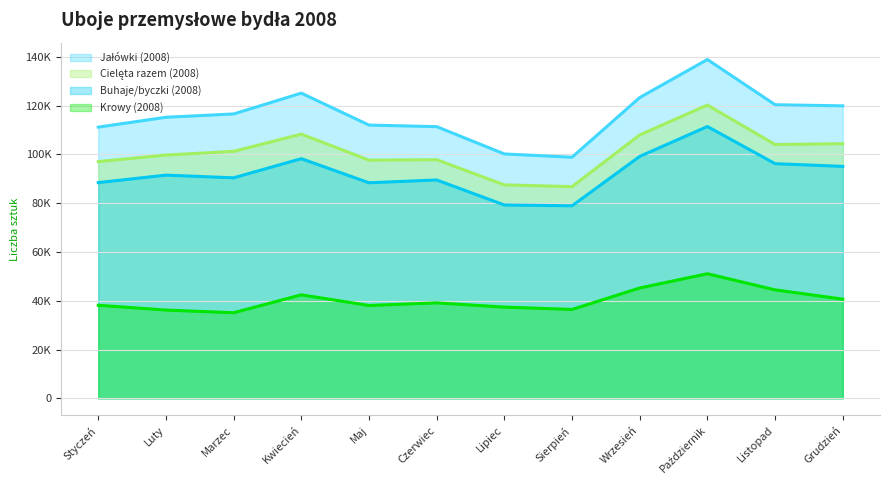

Rank the categories by Krowy (2008) (linia) value from lowest to highest.

Marzec, Luty, Sierpień, Lipiec, Maj, Styczeń, Czerwiec, Grudzień, Kwiecień, Listopad, Wrzesień, Październik